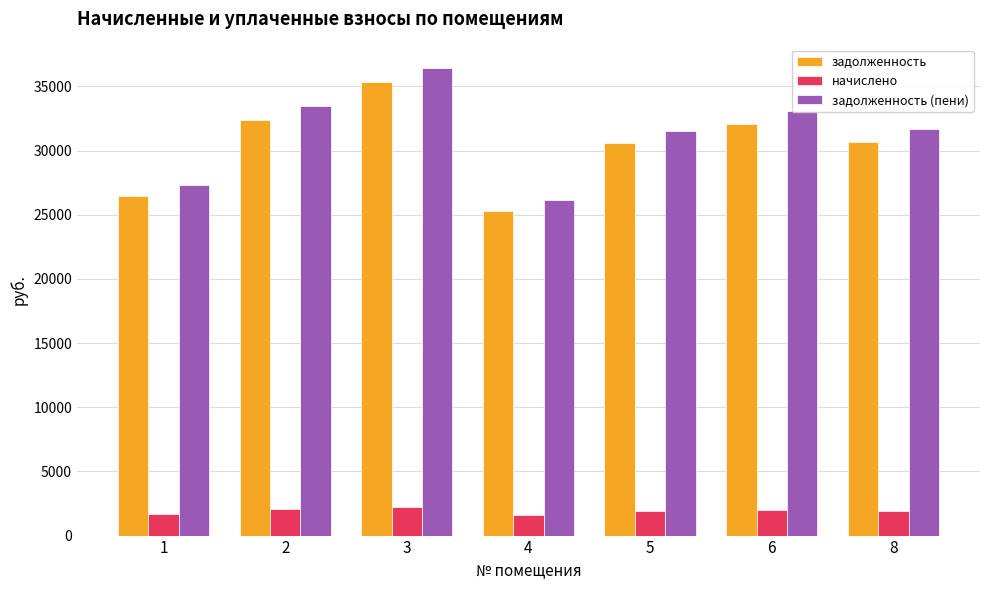

How many categories are shown in the chart?

7